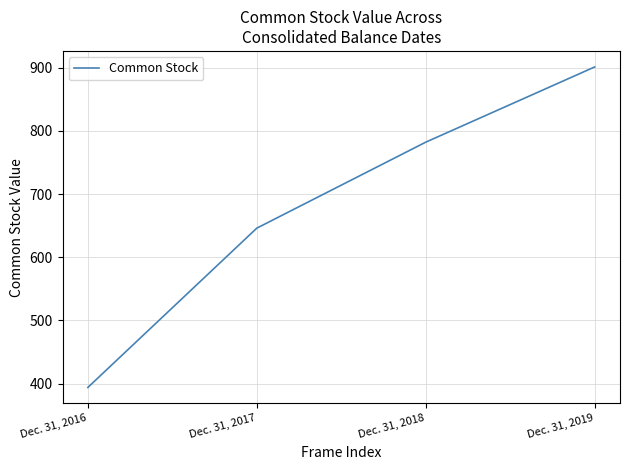

Which category has the lowest value across all series?

Dec. 31, 2016